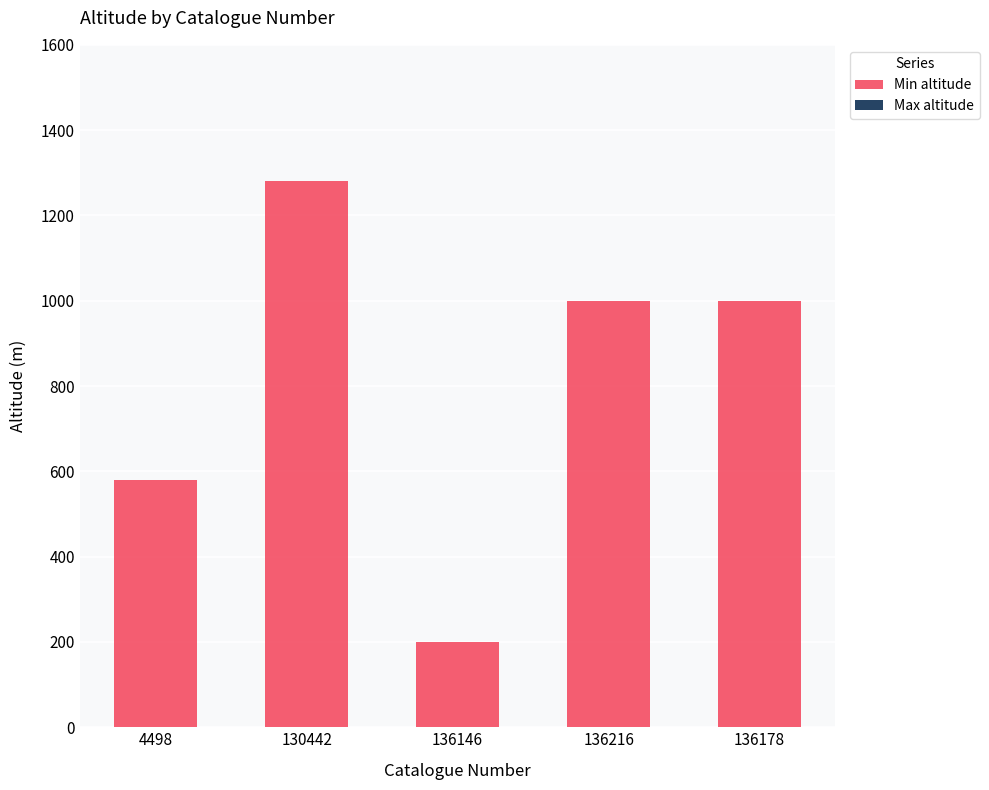

Where is the data nearest to the value 740?

4498